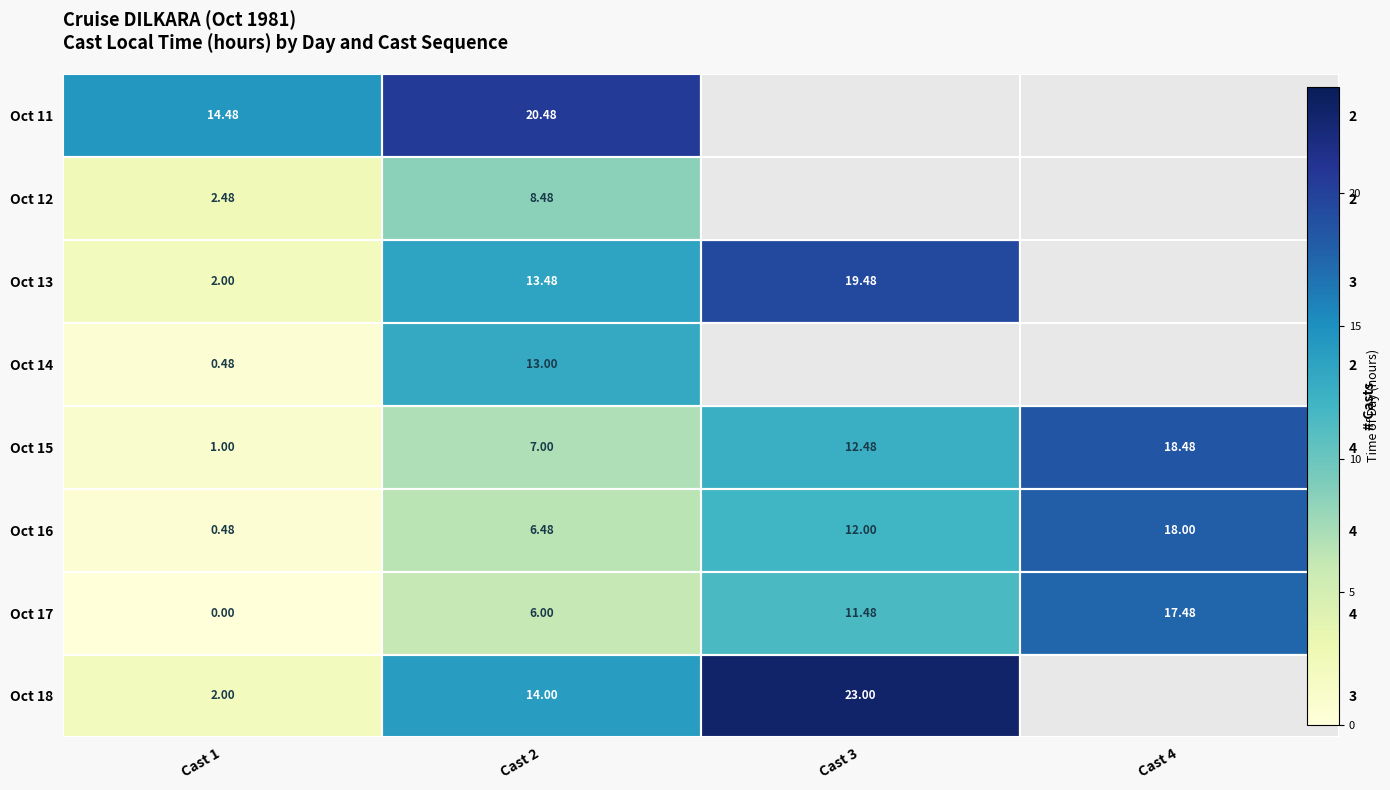

Between Cast 4 and Cast 3, which is larger?

Cast 3